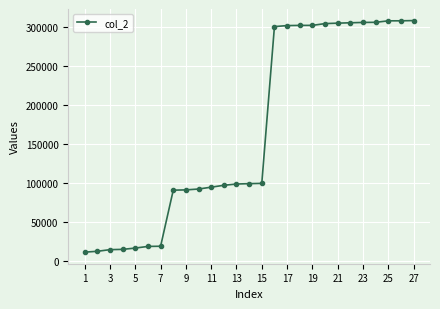

How many lines are shown in the chart?

1